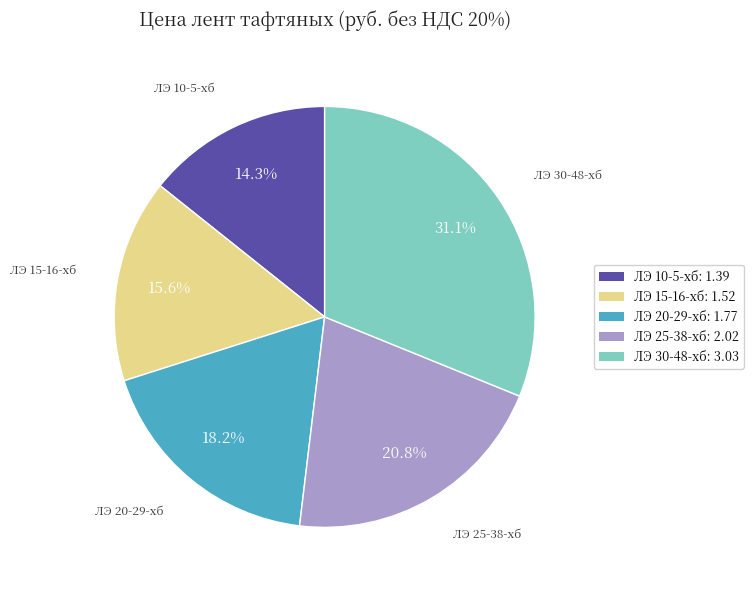

Which slice is the largest?

ЛЭ 30-48-хб: 3.03